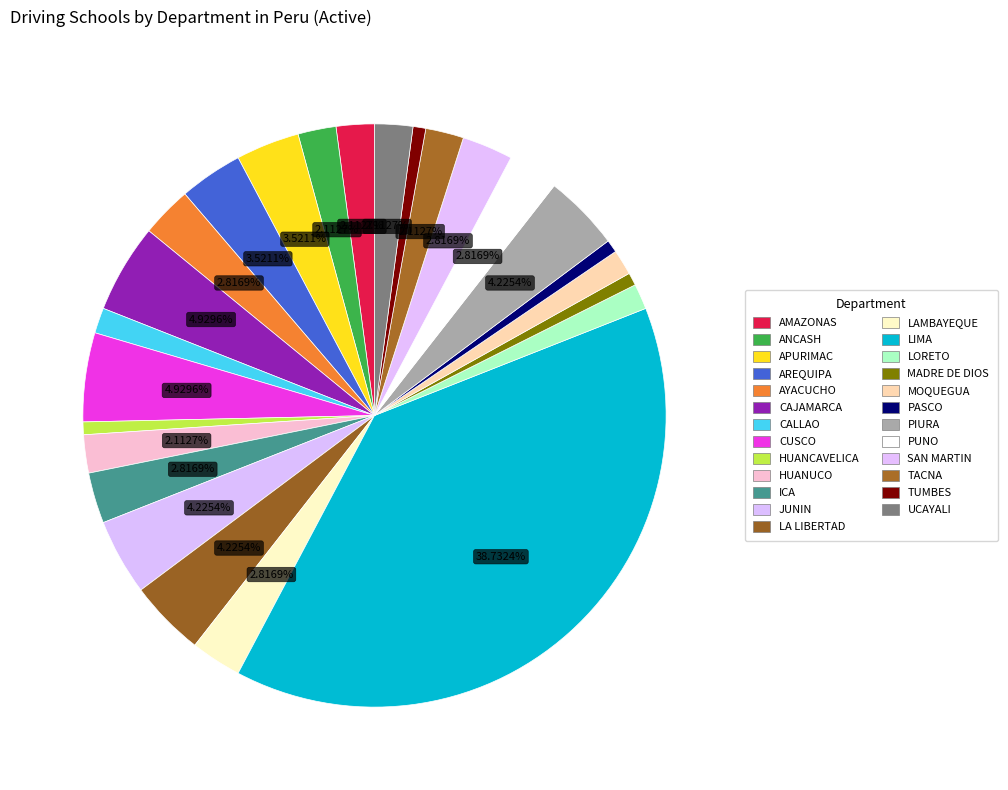

Which slice is the largest?

LIMA